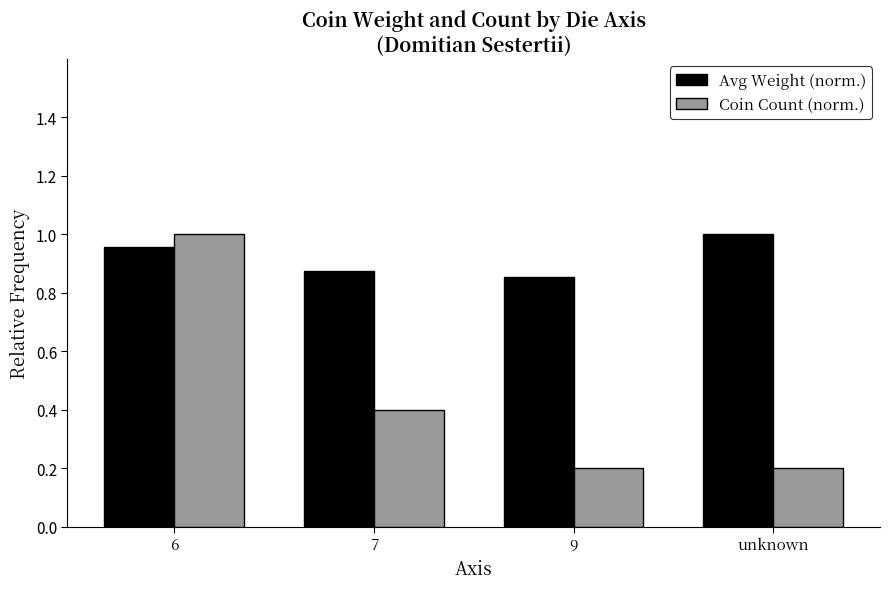

What is the average value of the Coin Count (norm.) series?

0.5